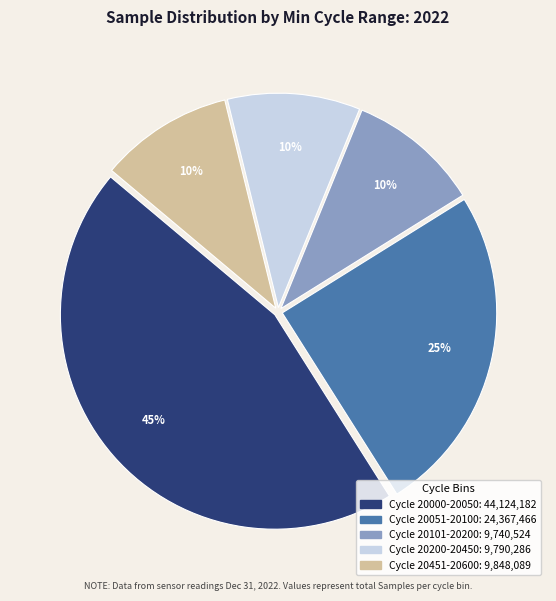

To the nearest percent, what is the average slice percentage?

20%